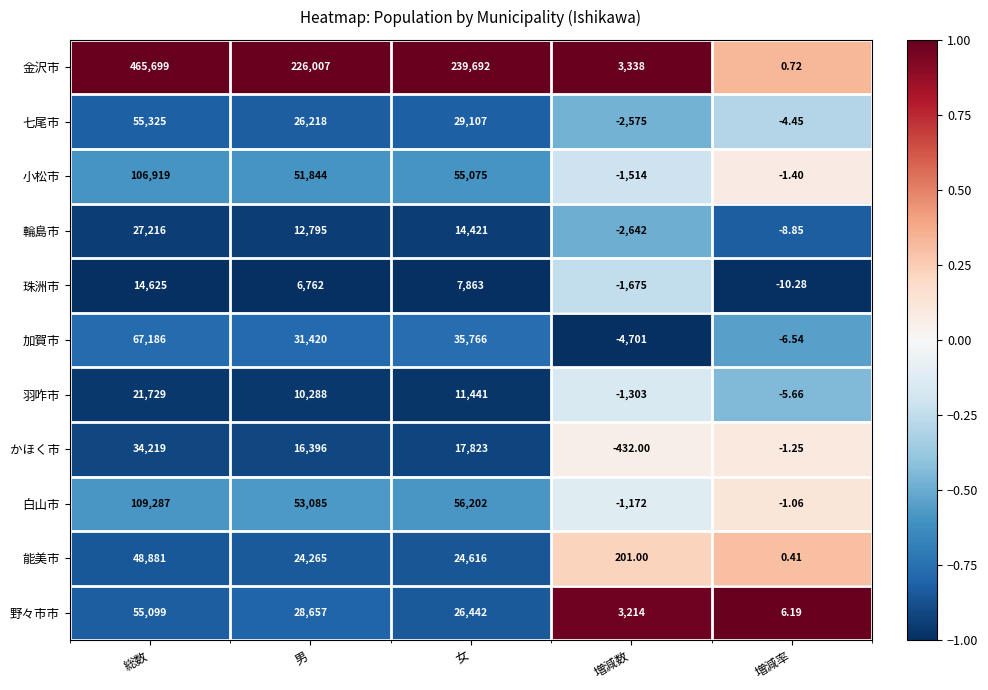

At which label does 金沢市 reach its minimum?

増減率